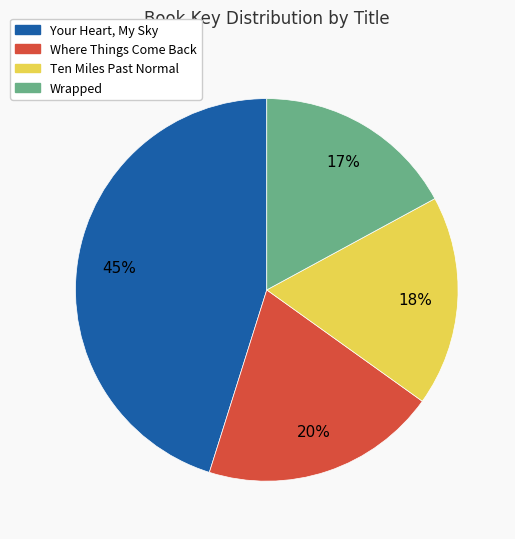

Which has a higher value, Ten Miles Past Normal or Your Heart, My Sky?

Your Heart, My Sky